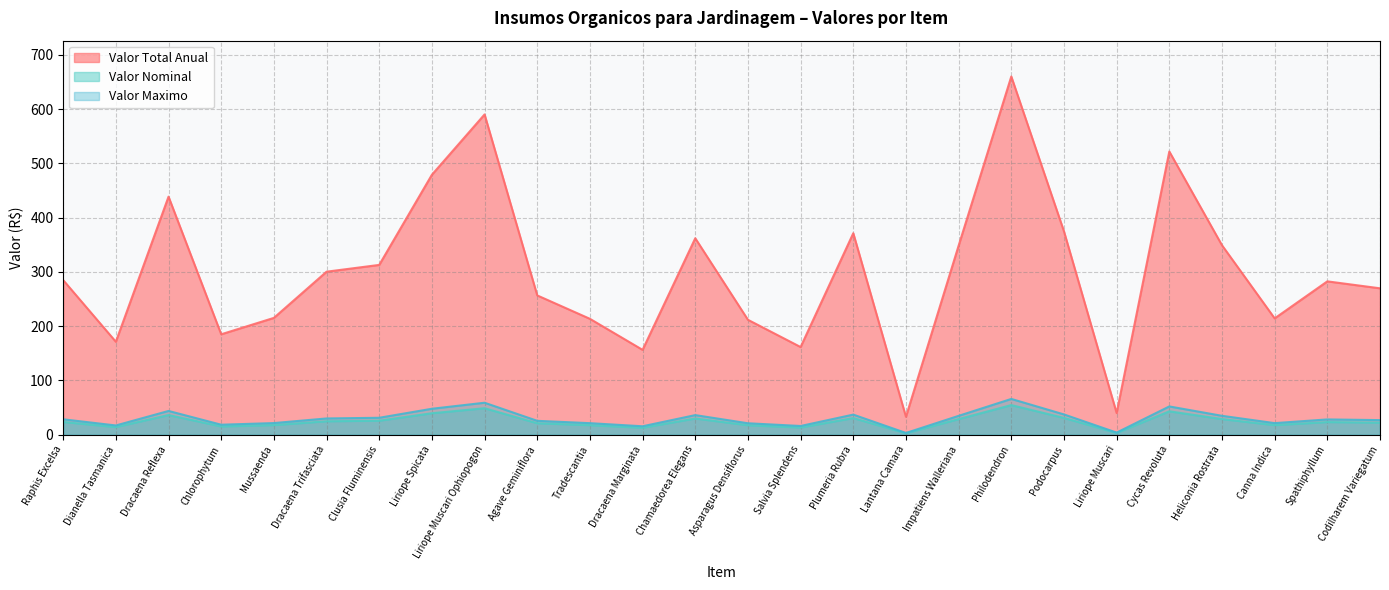

How many values in the Valor Total Anual series exceed 28?

14